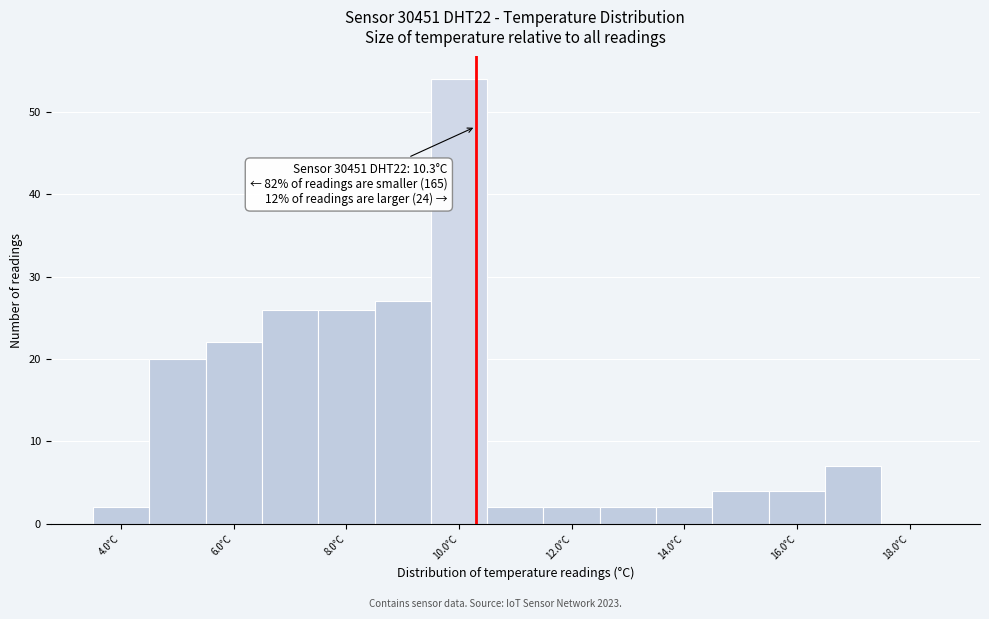

Which range on the x-axis has the tallest bar?

9.5 to 10.5